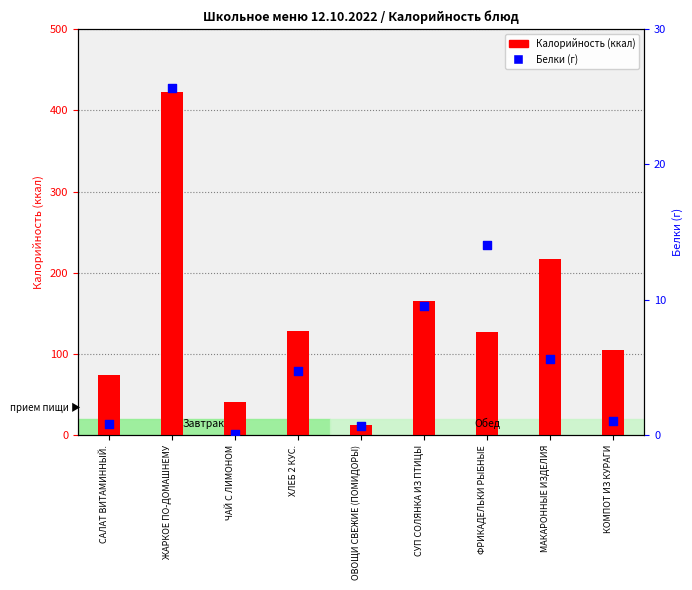

Which series has the largest total across all categories?

Калорийность